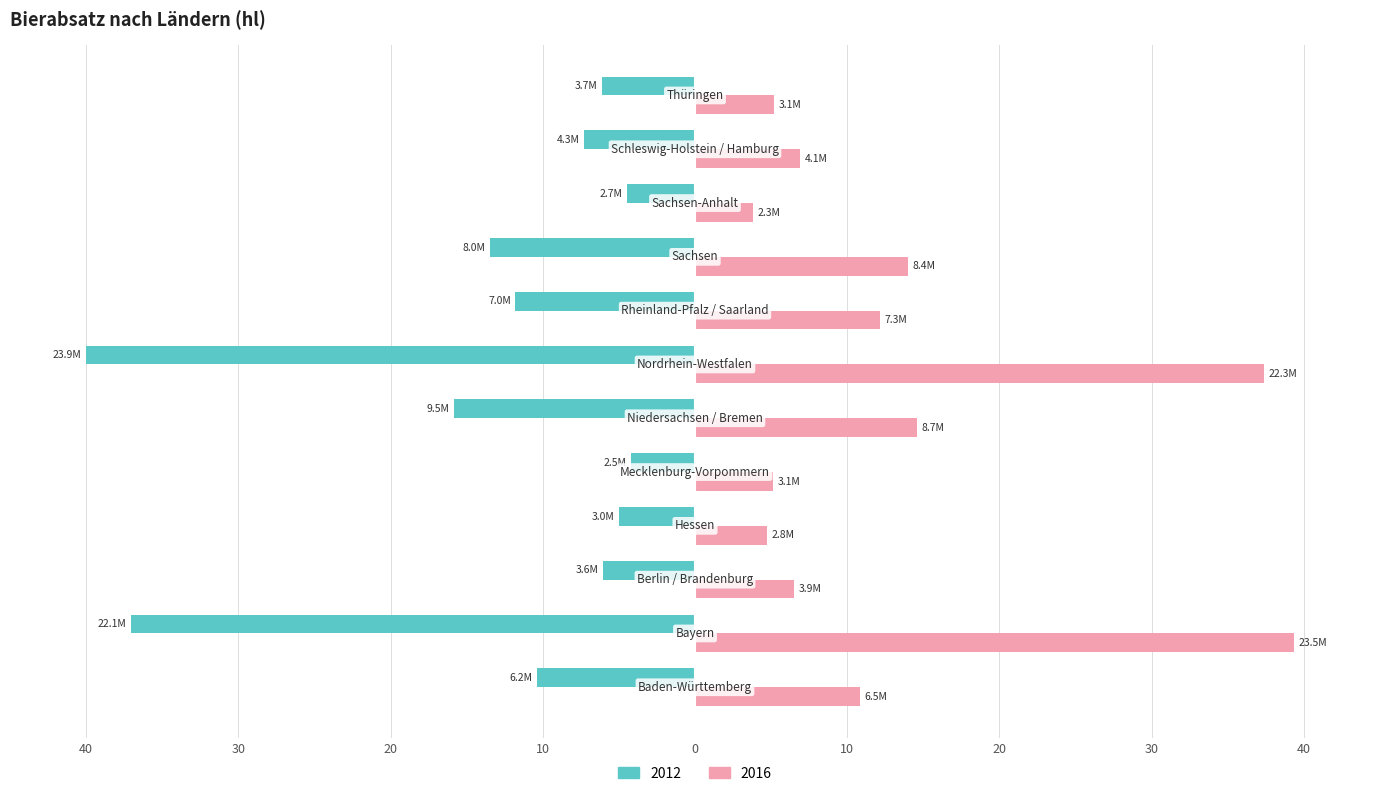

What are all the series names shown in the legend?

2012, 2016